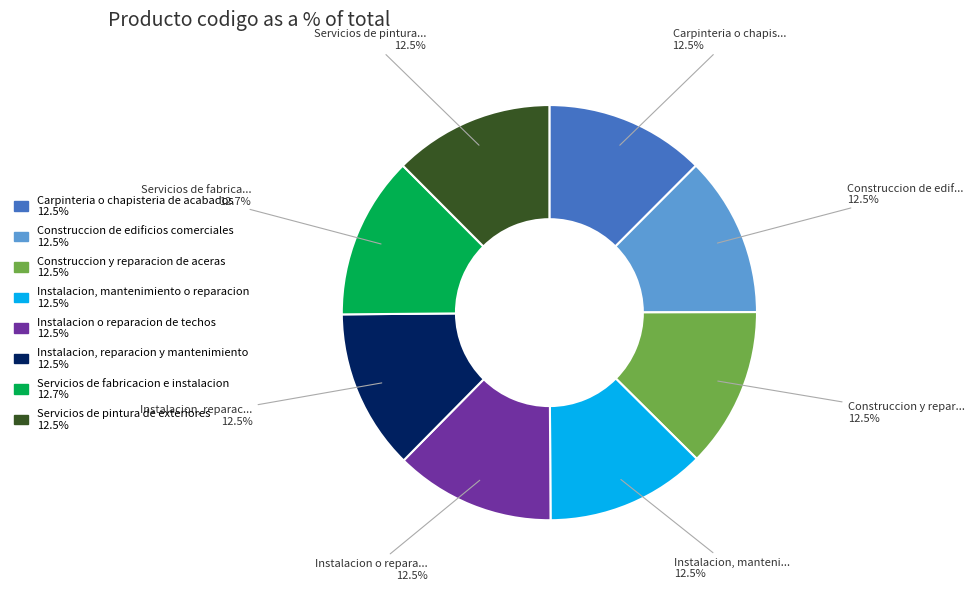

True or false: Servicios de fabricacion e instalacion accounts for 6% of the total.

False